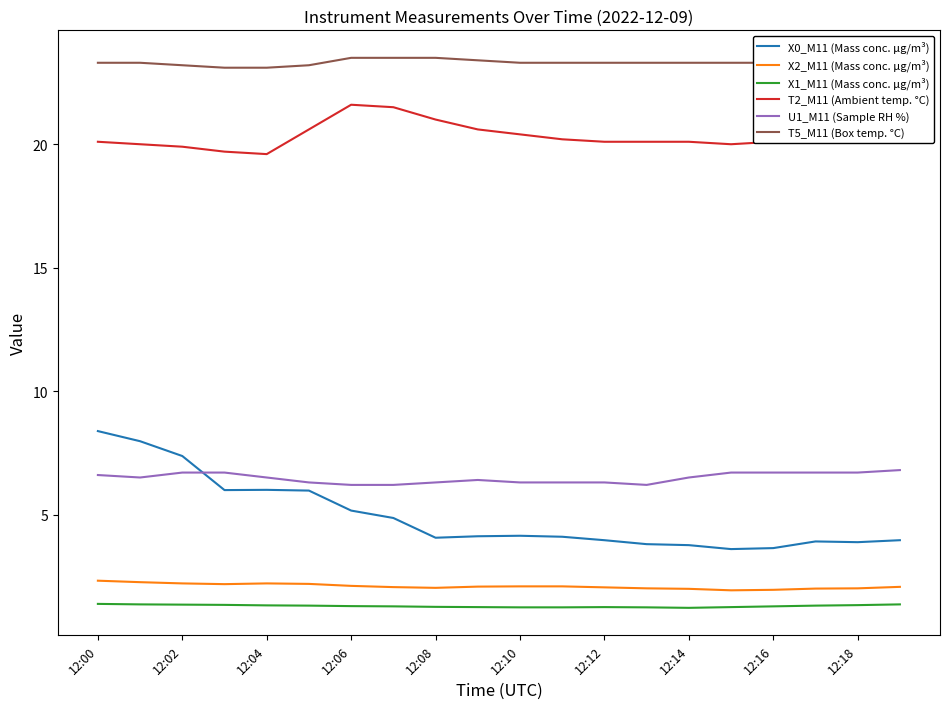

True or false: T2_M11 (Ambient temp. °C) and X0_M11 (Mass conc. μg/m³) intersect in this chart.

False